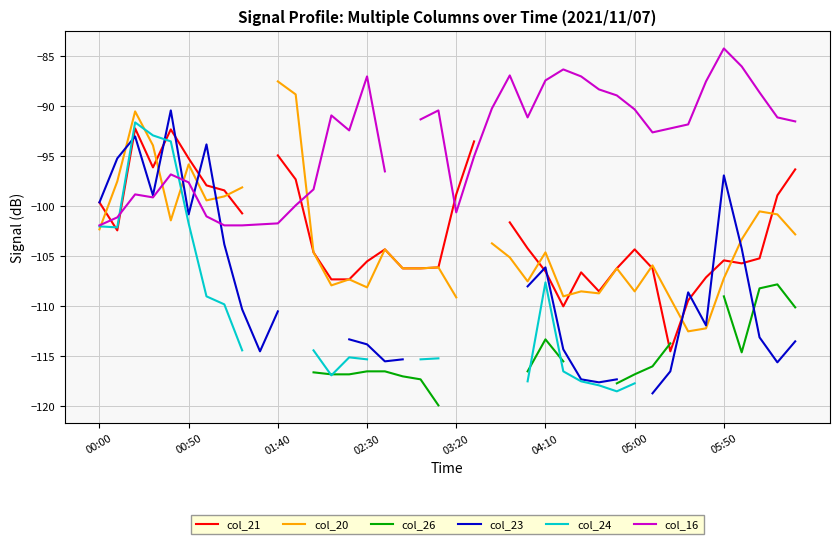

What is the value of the col_21 point at the 40th from the left?

-96.3